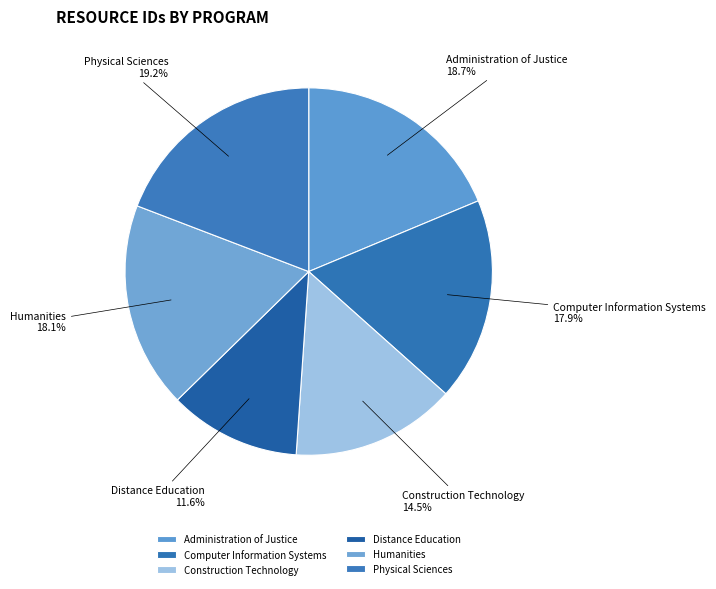

Combined, do Humanities and Computer Information Systems account for over 50%?

No